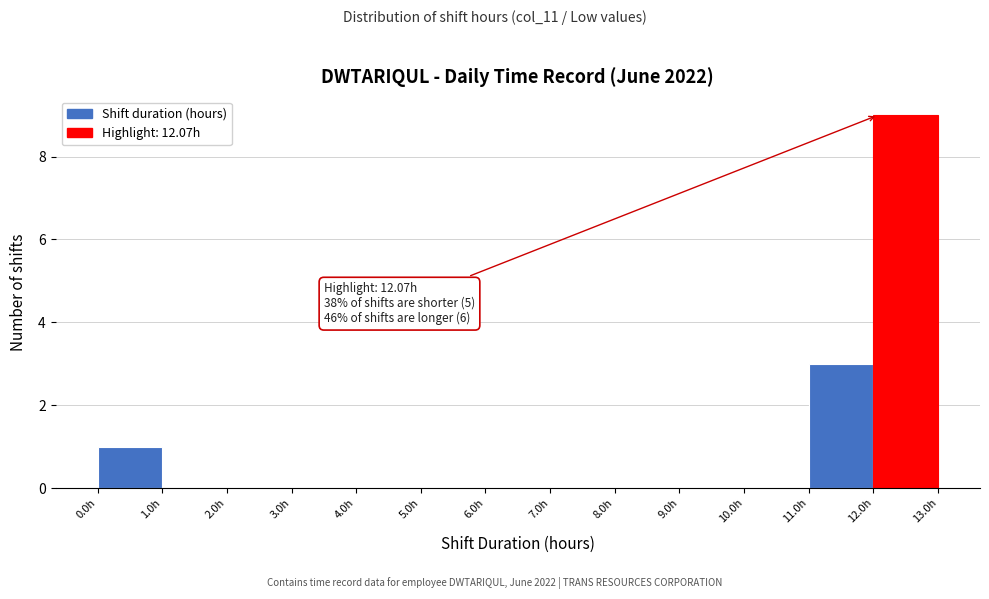

Over which range of the x-axis is the bar tallest?

12 to 13